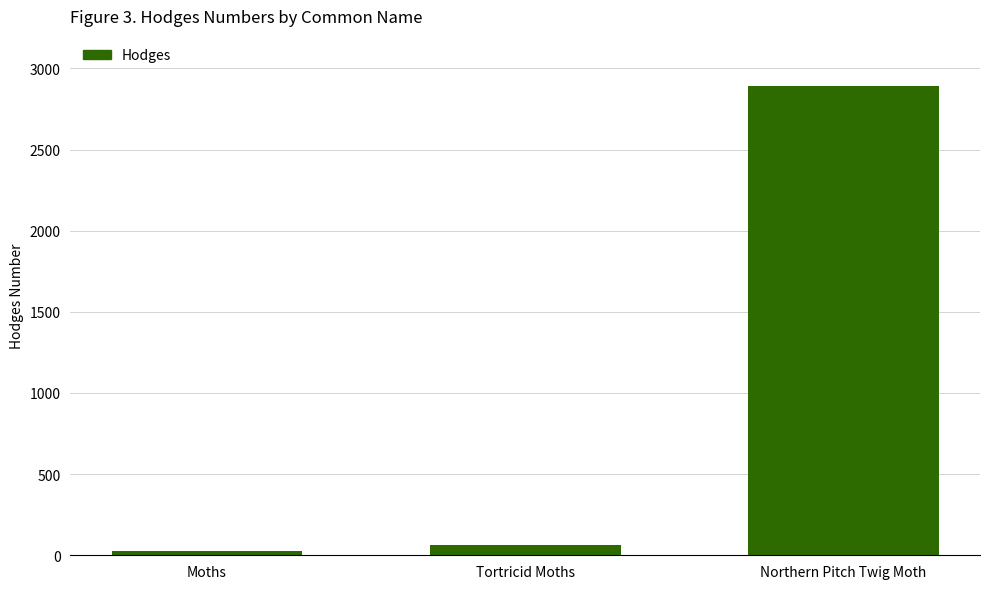

Rank the categories by value from highest to lowest.

Northern Pitch Twig Moth, Tortricid Moths, Moths